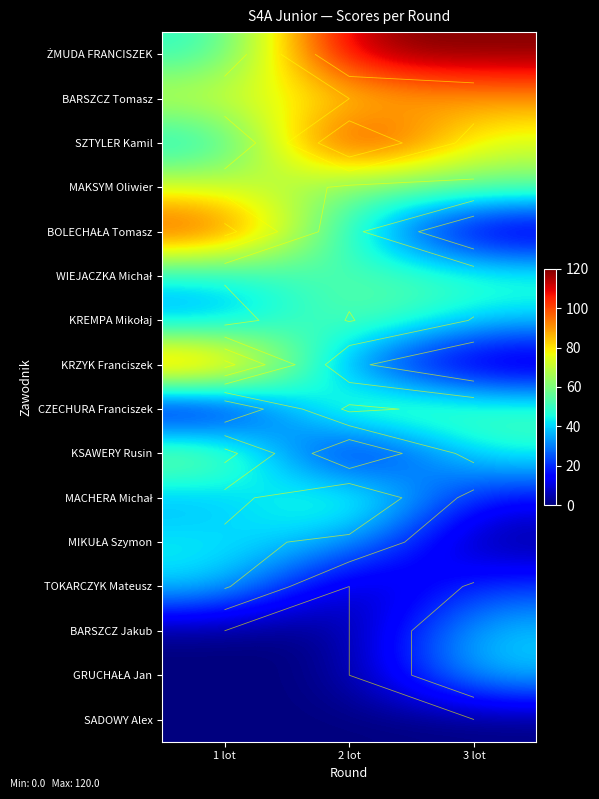

List the labels in order of TOKARCZYK Mateusz value, smallest first.

2 lot, 3 lot, 1 lot